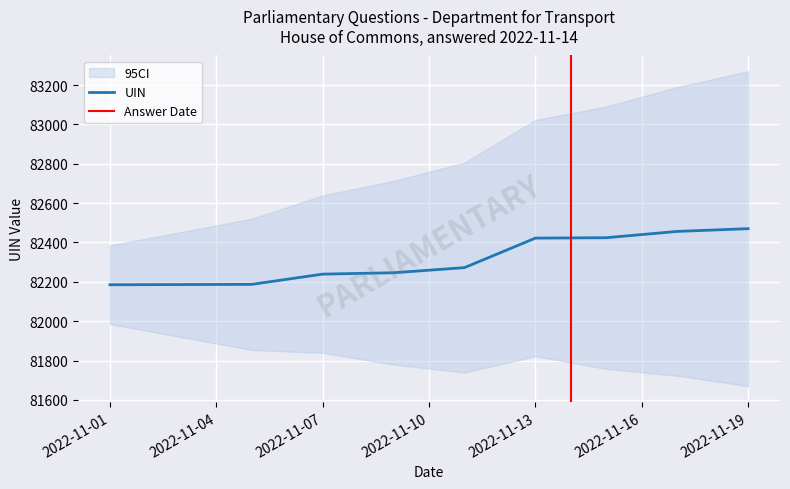

The value of UIN at 2022-11-10 is 32259.8. True or false?

False